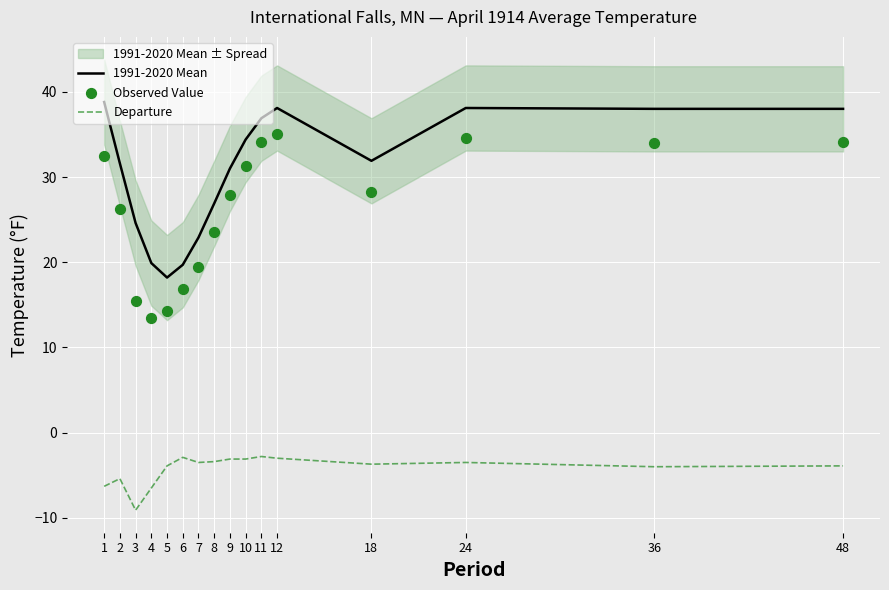

At how many categories does at least one series exceed 17?

16